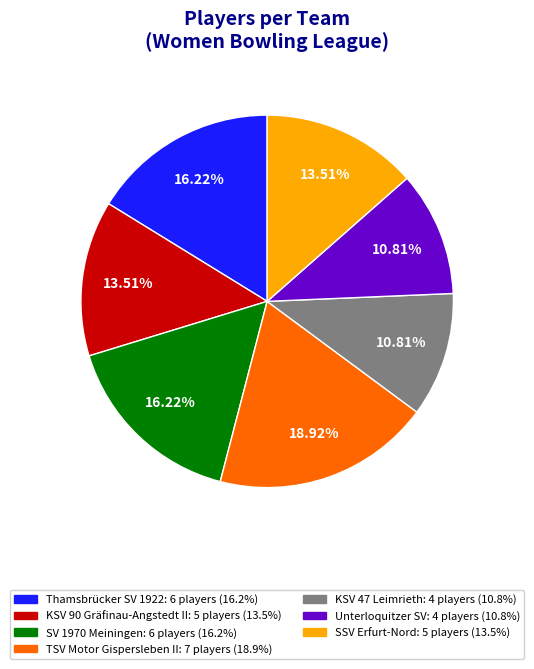

The SV 1970 Meiningen slice represents 16% of the pie. True or false?

True